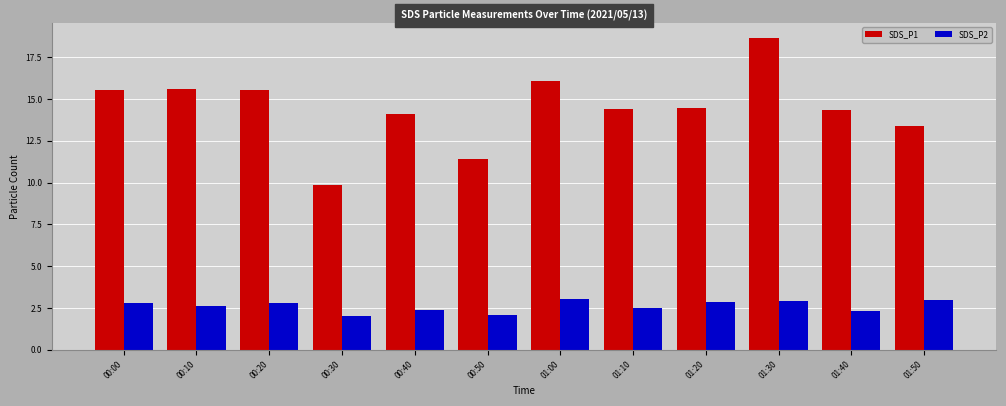

What is the minimum value shown in the chart?

2.0